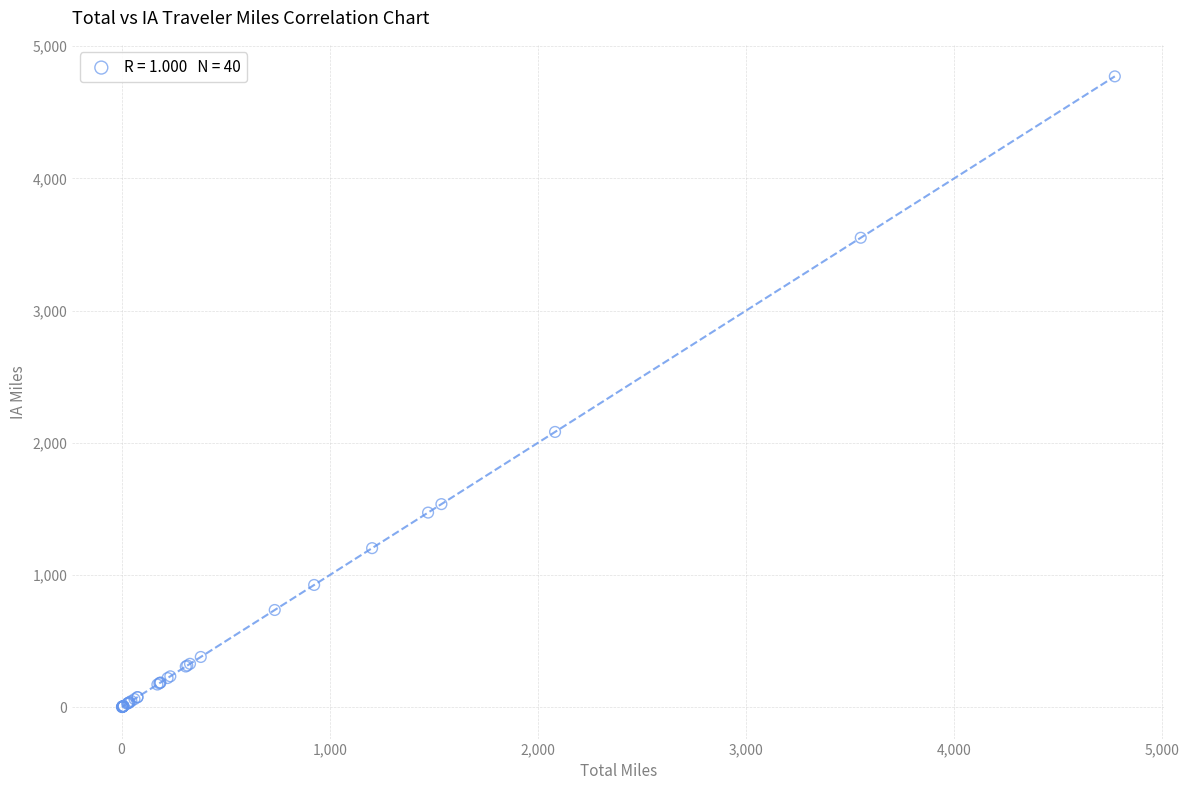

What Y value in the scatter plot is closest to 2386?

2082.6